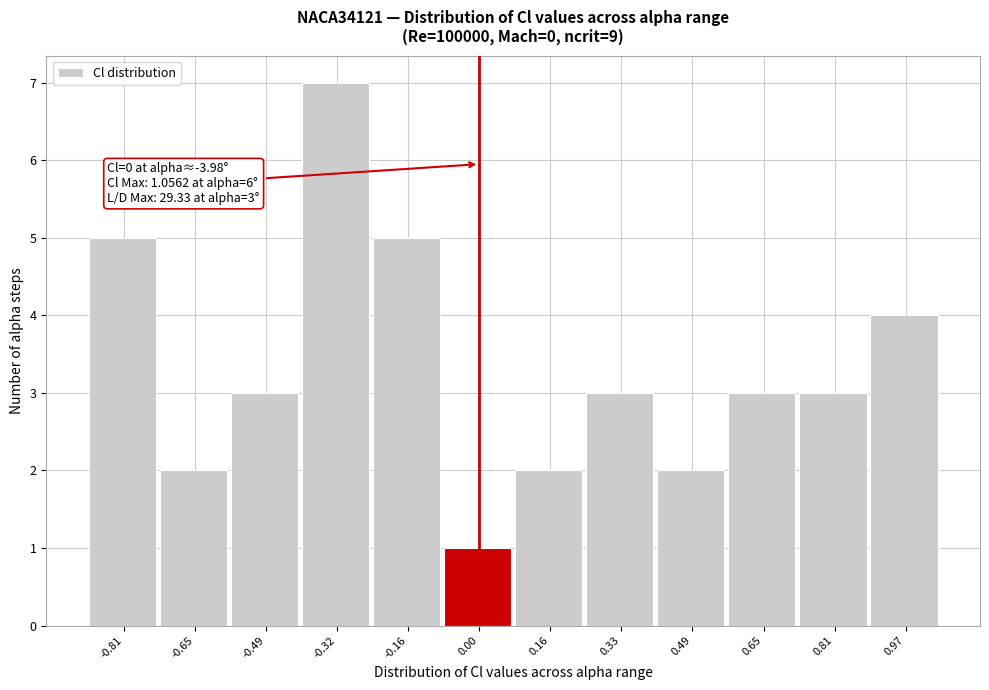

Which range on the x-axis has the tallest bar?

-0.40 to -0.24